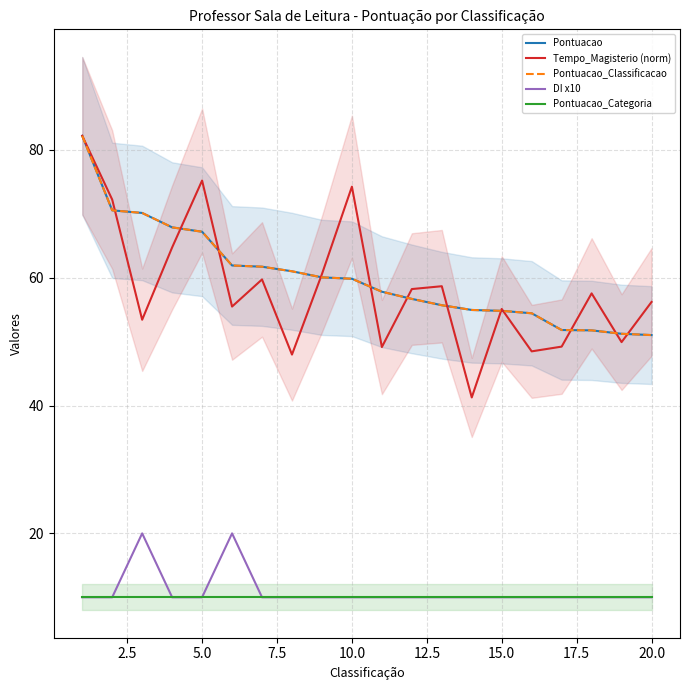

True or false: Pontuacao has more than 0 points higher than both neighbors.

False